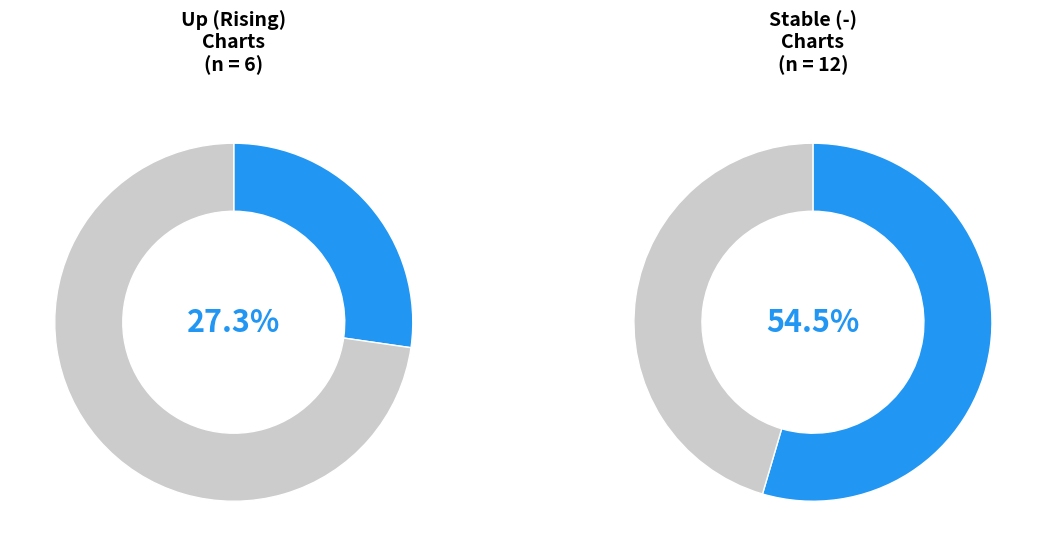

To the nearest percent, what portion does up represent?

27%